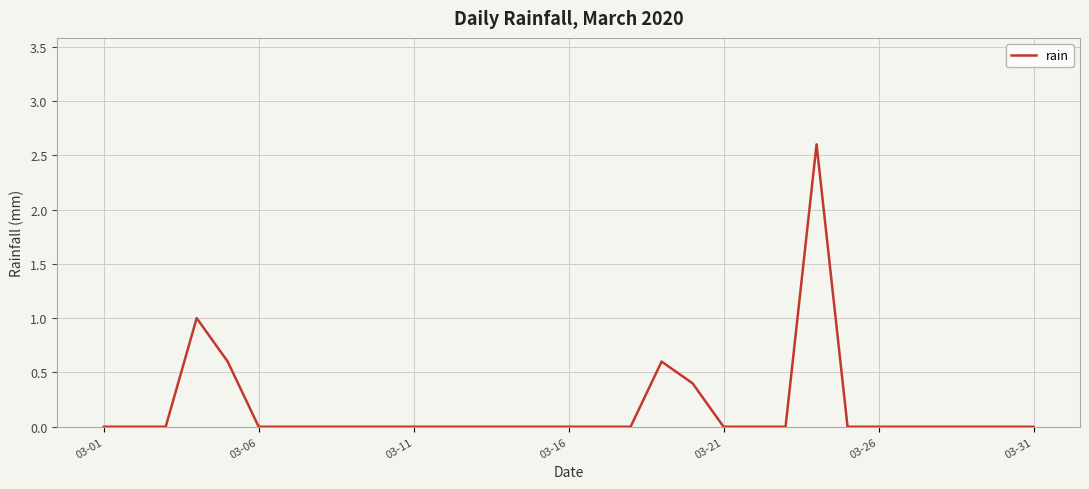

What is the maximum value shown in the chart?

2.6